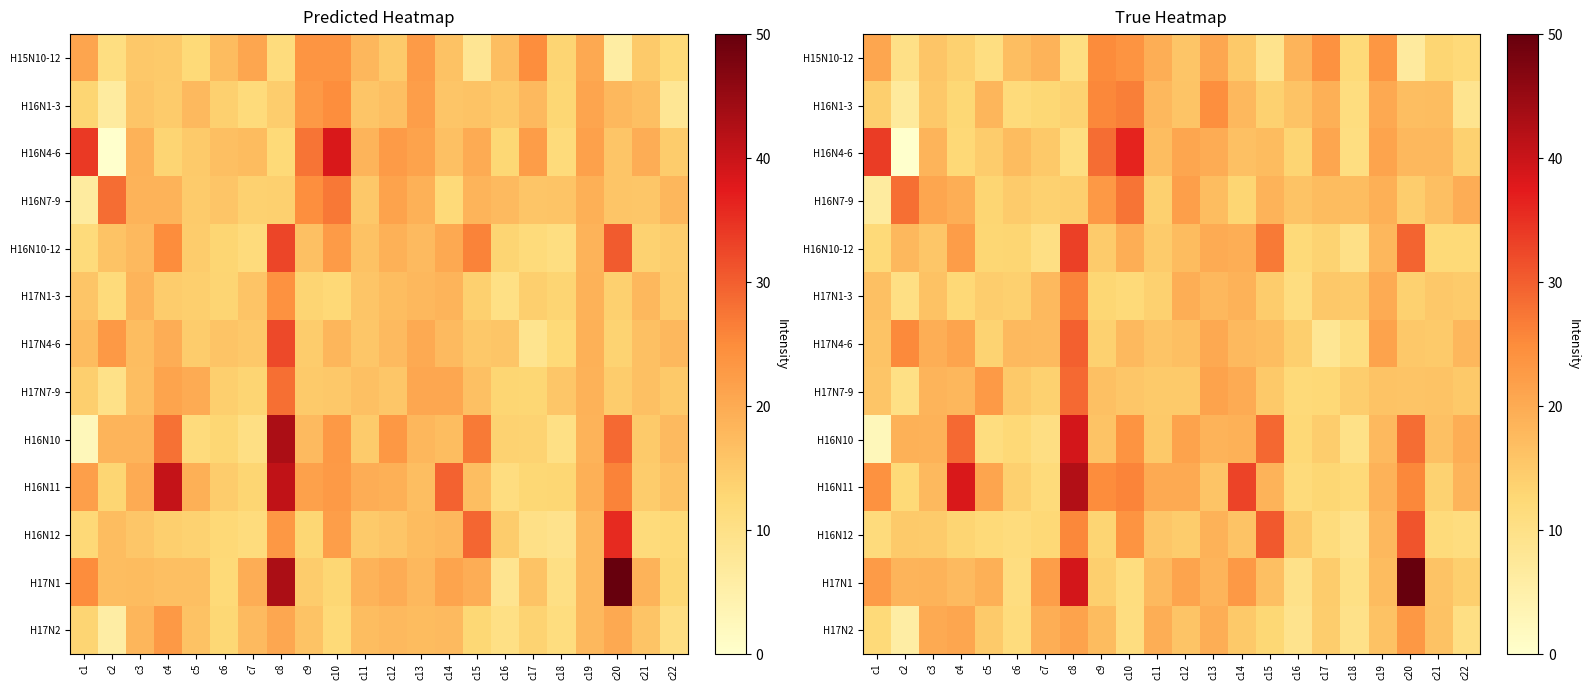

Which category has the highest value in the row_0 series?

c9